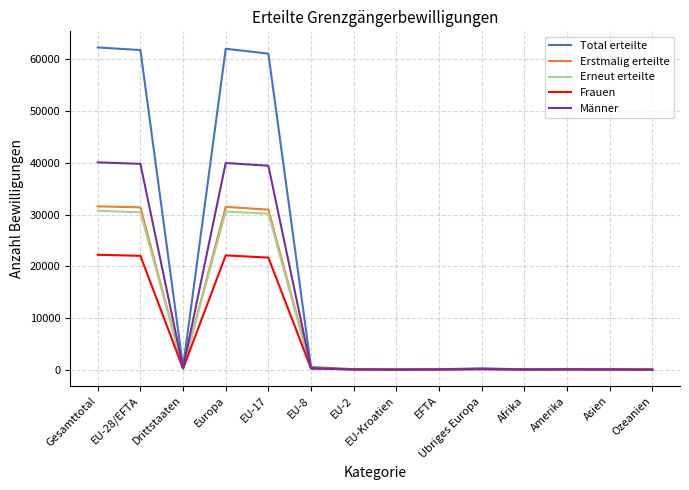

Which series has the largest range (max minus min)?

Total erteilte